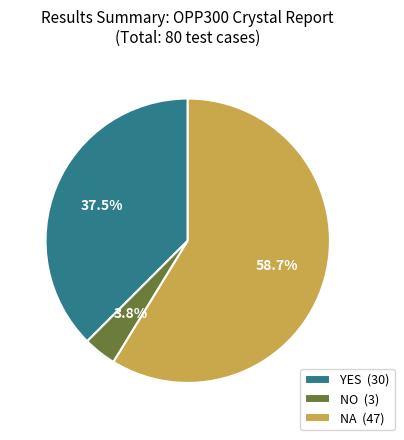

Between NO (3) and YES (30), which is larger?

YES (30)